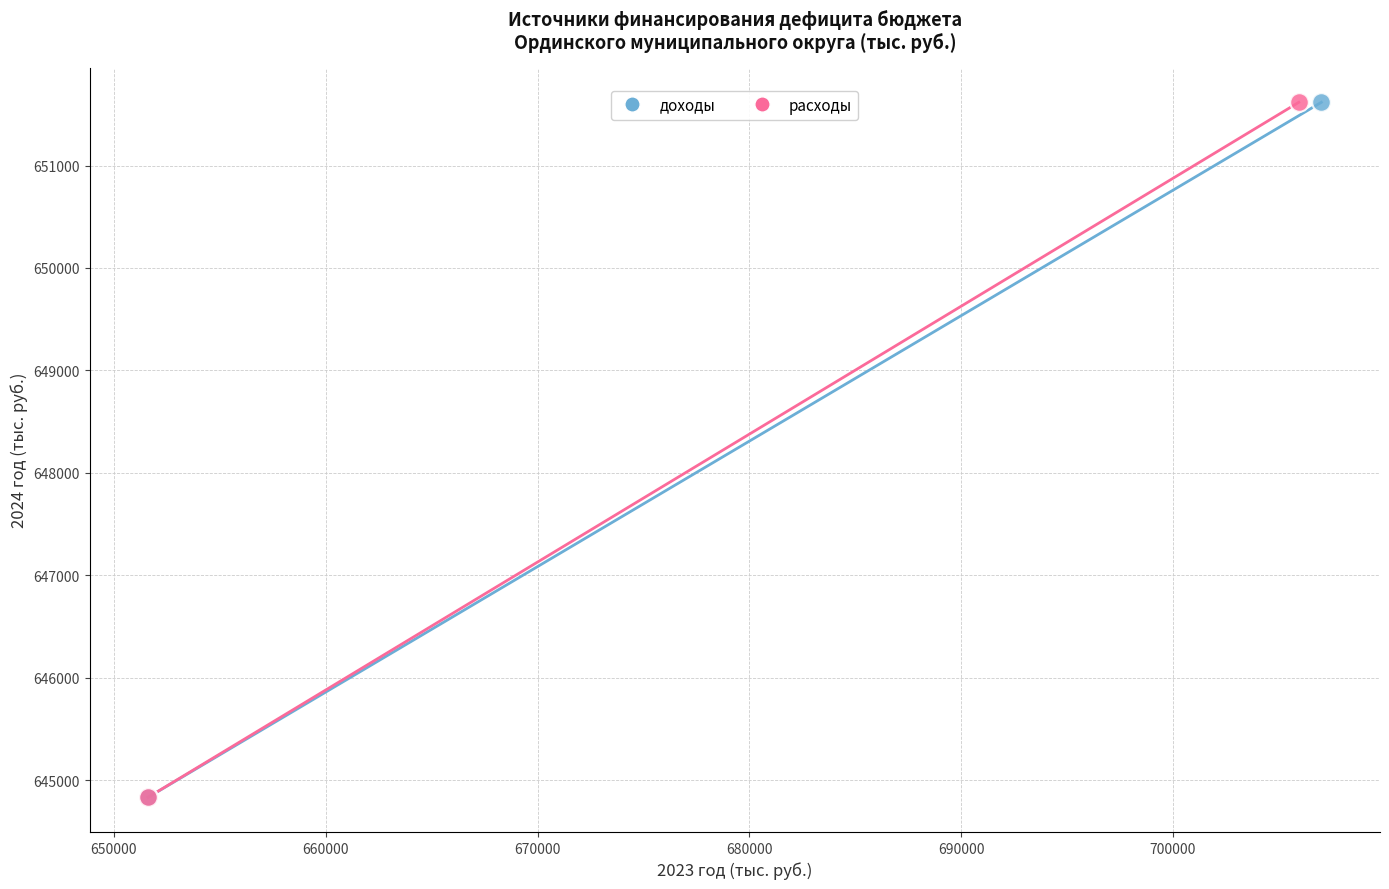

What are all the series names shown in the legend?

доходы, расходы